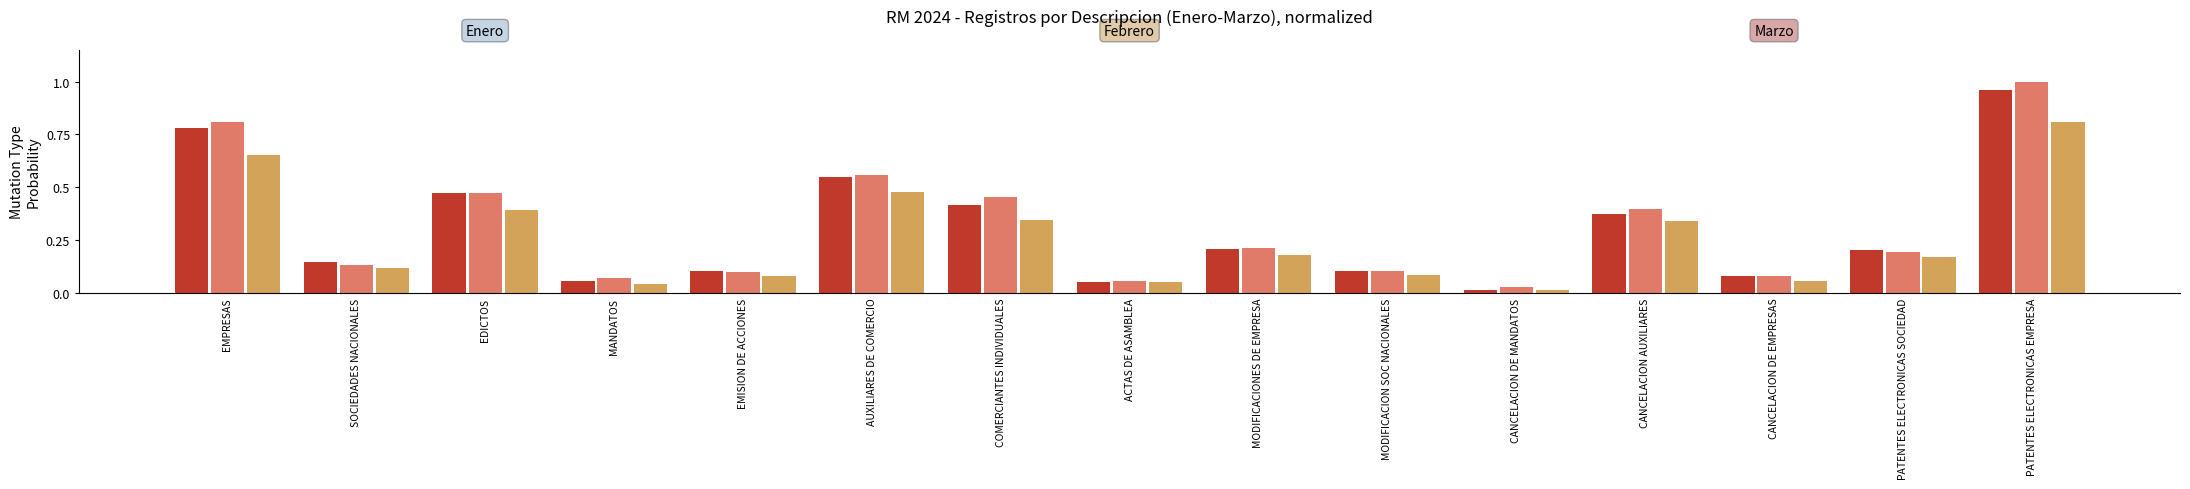

At which category is the sum across all series the highest?

PATENTES ELECTRONICAS EMPRESA